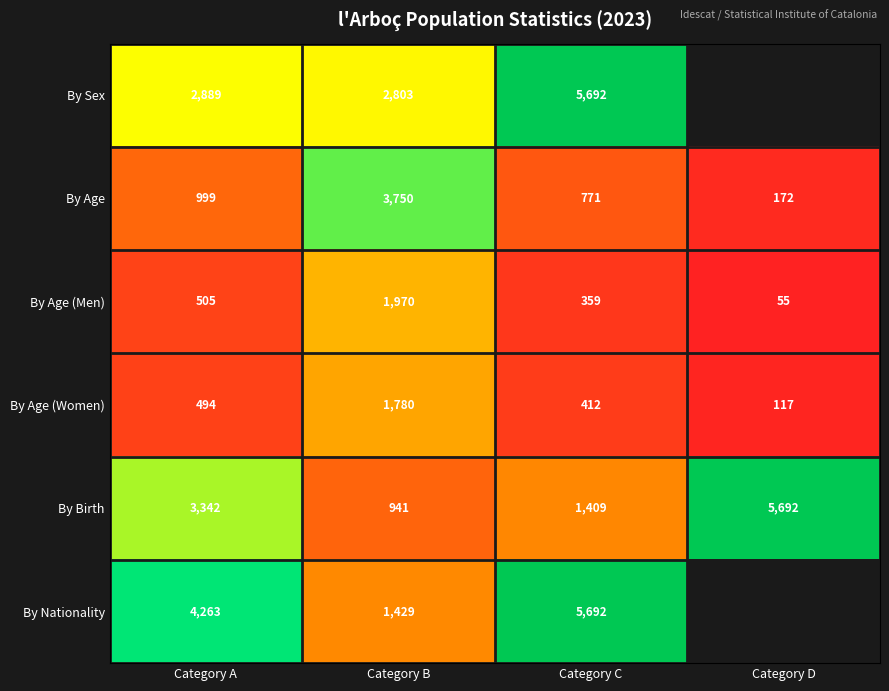

What is the smallest value displayed?

55.0